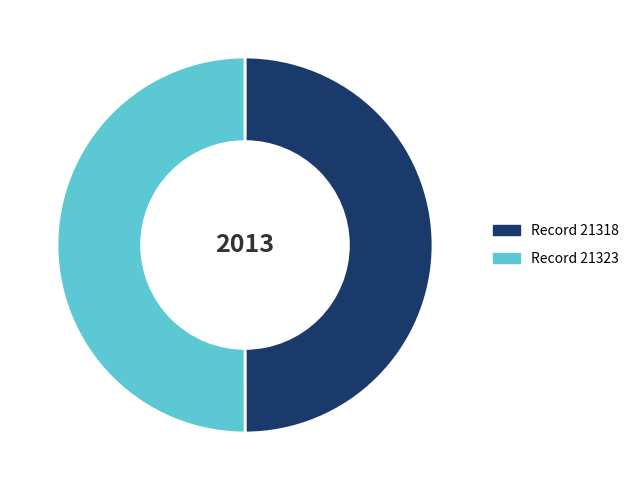

True or false: Record 21318 accounts for 50% of the total.

True